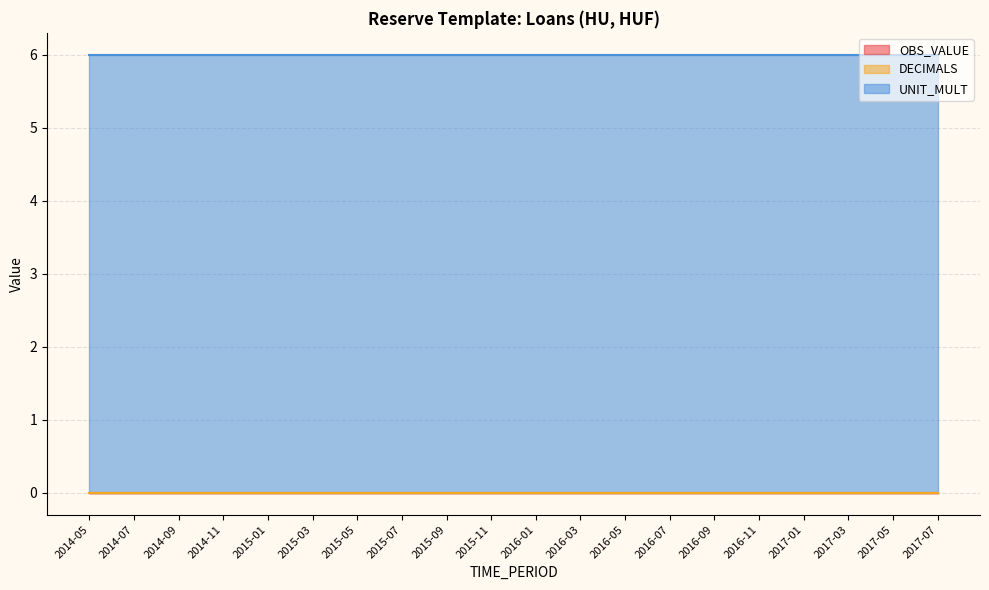

Which category has the highest value in the OBS_VALUE series?

2014-05